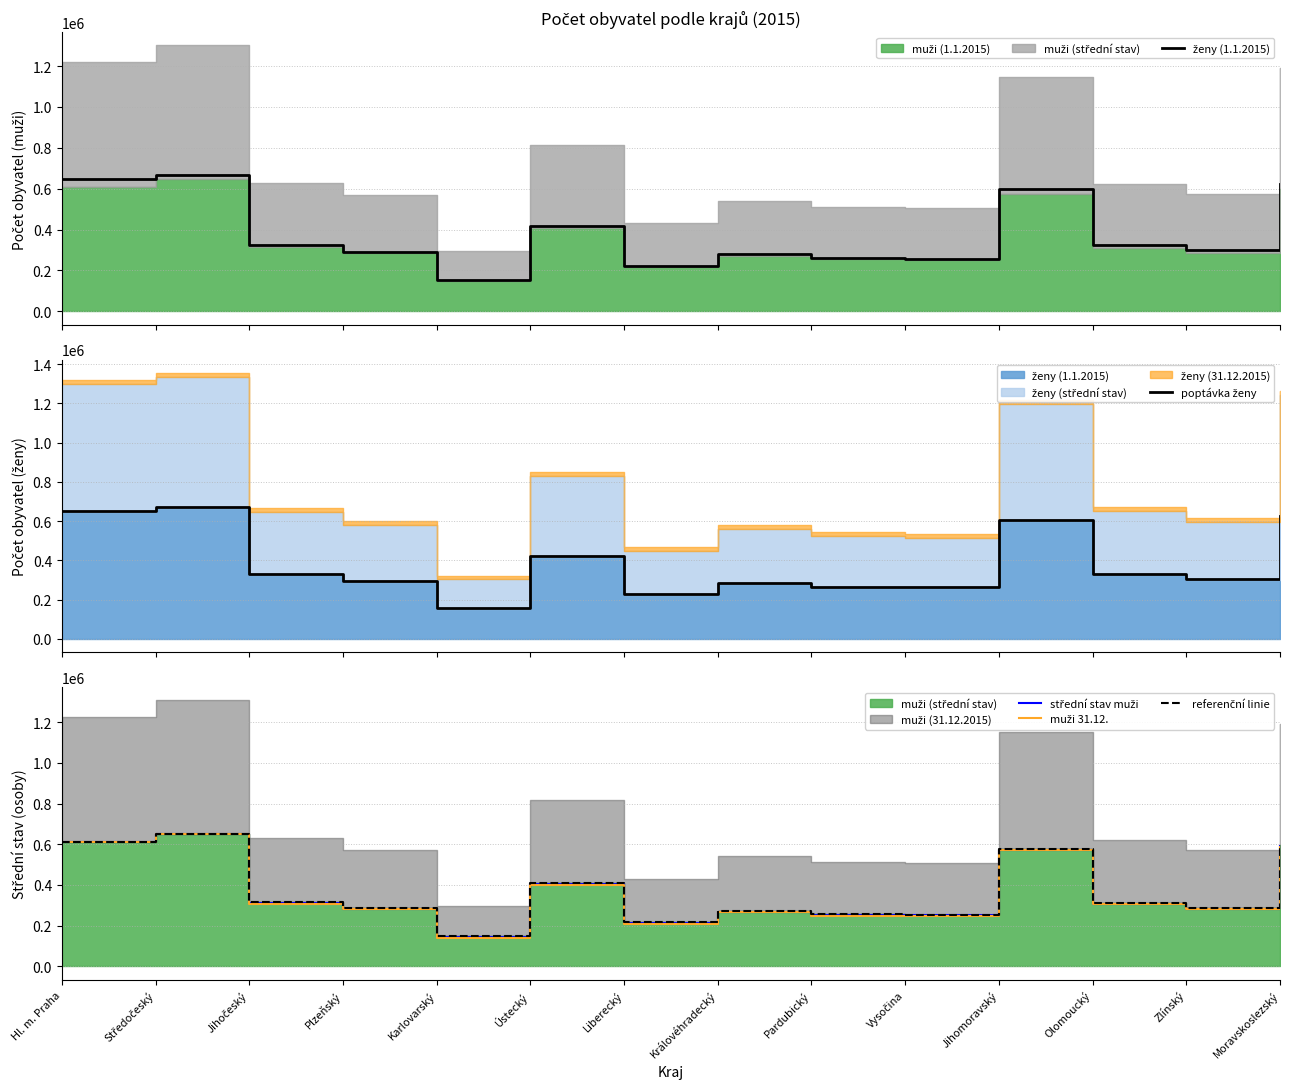

The muži 31.12. series shows 401928 at Ústecký. True or false?

True